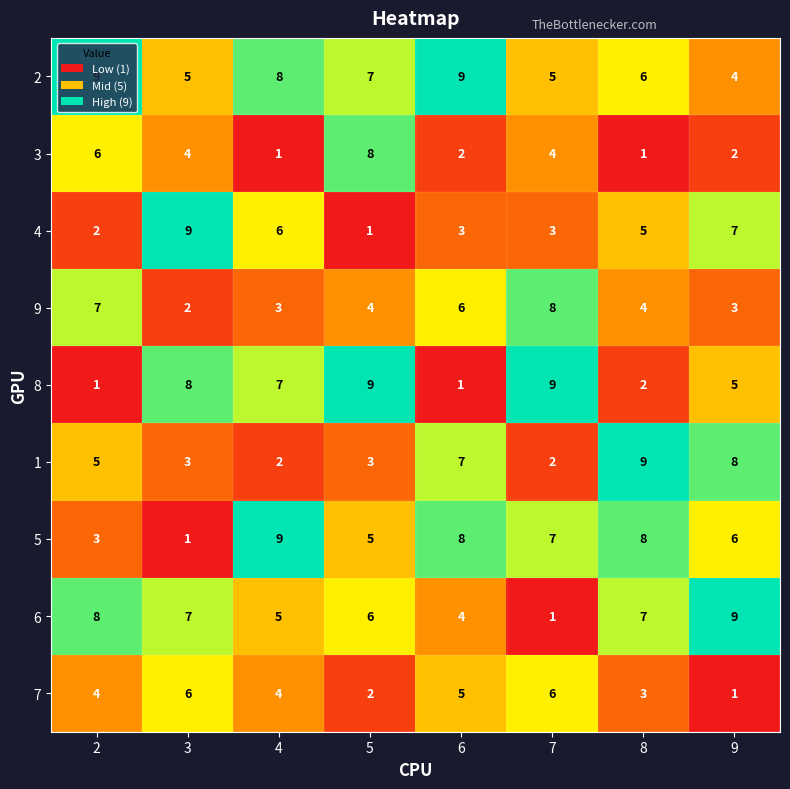

What is the sum of the 9 values at 9 and 2?

10